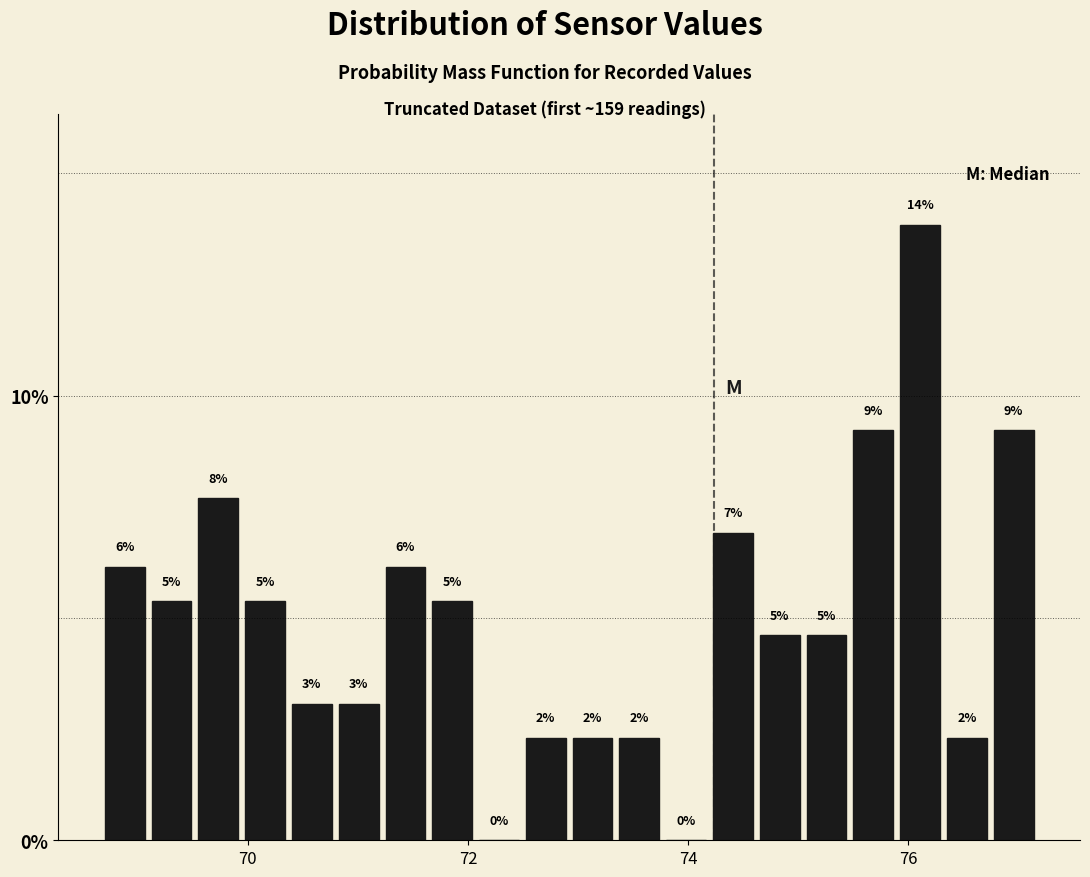

Around what value on the x-axis is the tallest bar? Give the approximate position of its centre, as read against the axis.

76.2